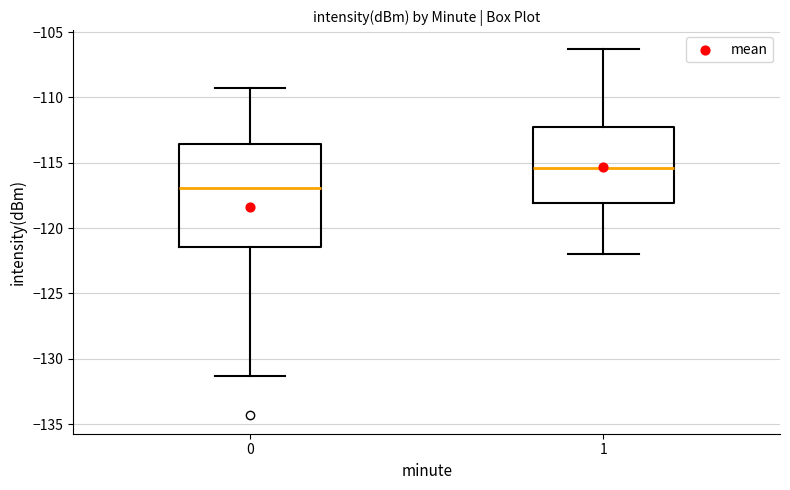

Where does the upper whisker of the box at x = 1 end on the y-axis? The values are not printed on the chart, so give them approximately, as read against the axis.

-106.5